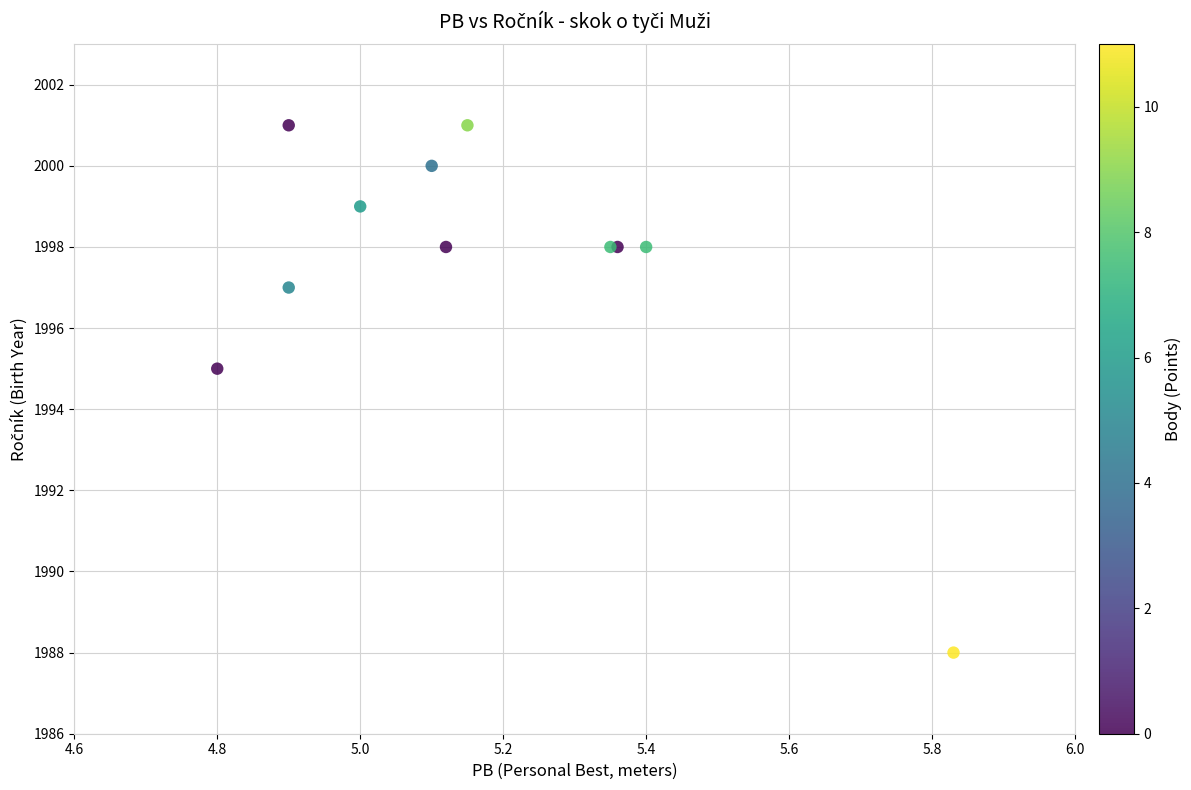

What Y value in the scatter plot is closest to 1994?

1995